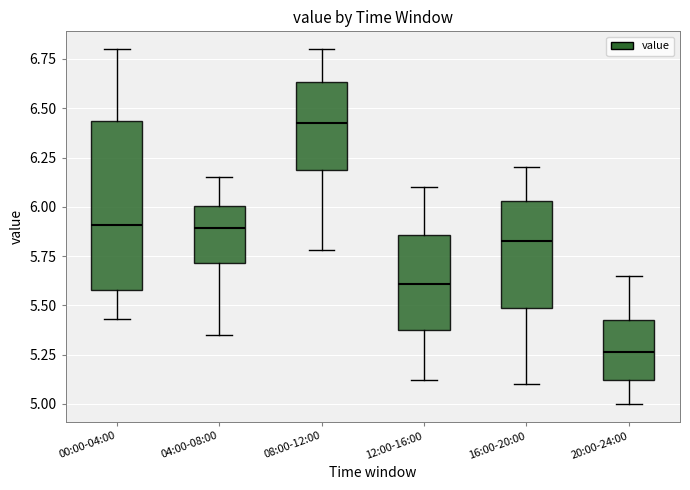

Where does the lower whisker of the box for 16:00-20:00 end on the y-axis? The values are not printed on the chart, so give them approximately, as read against the axis.

5.10